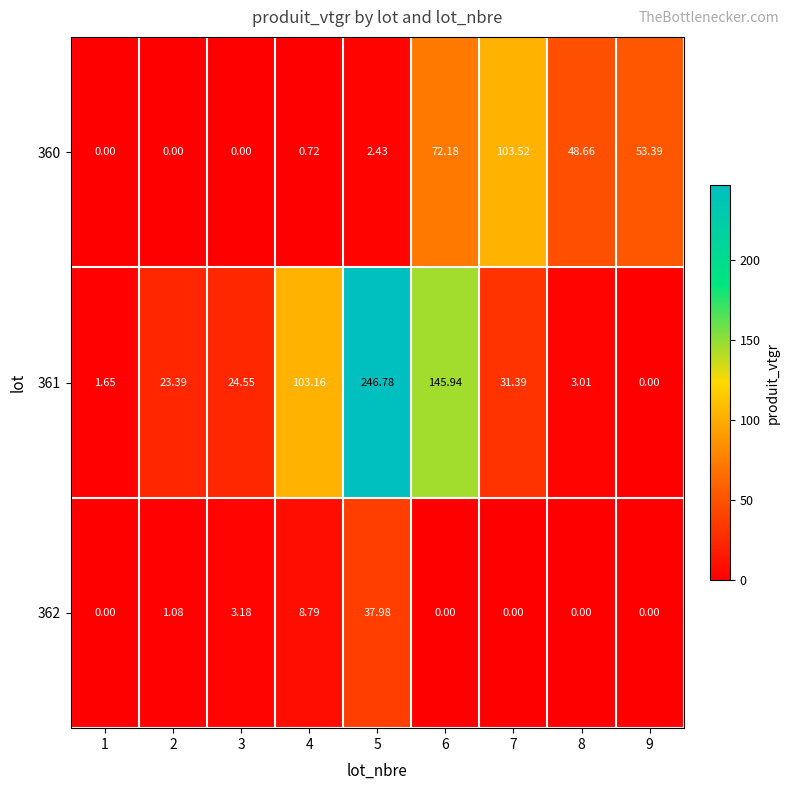

How many values in the 360 series are below 2?

4